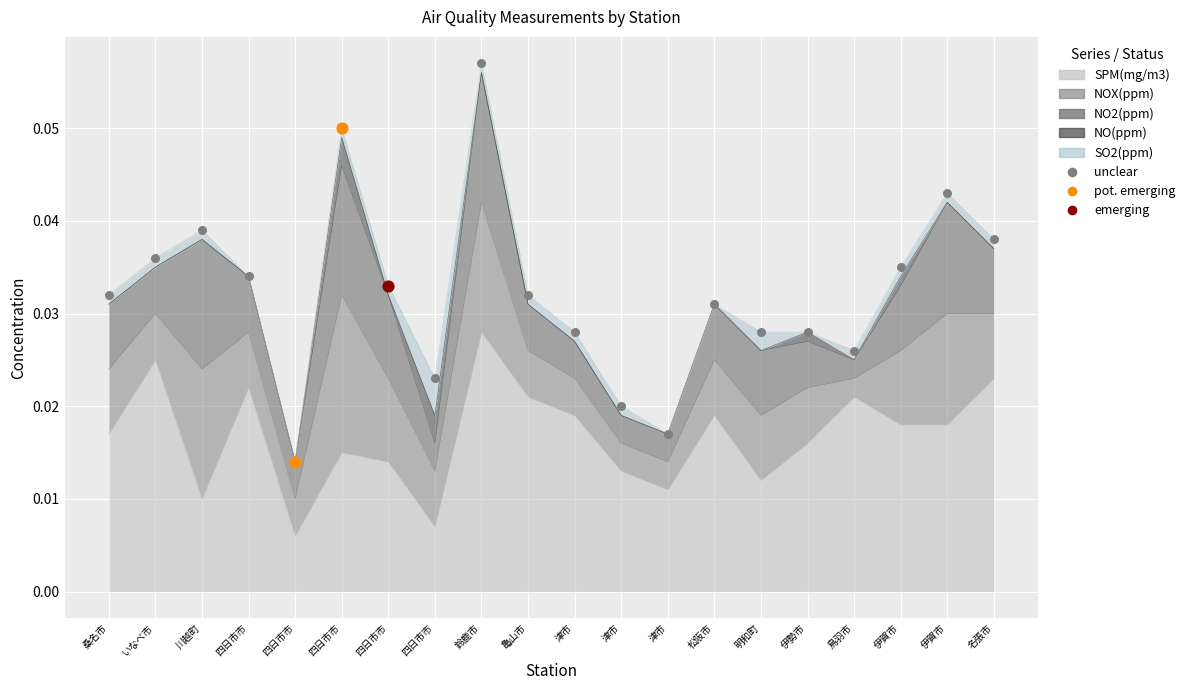

Which series reaches the minimum Y coordinate?

NO(ppm)